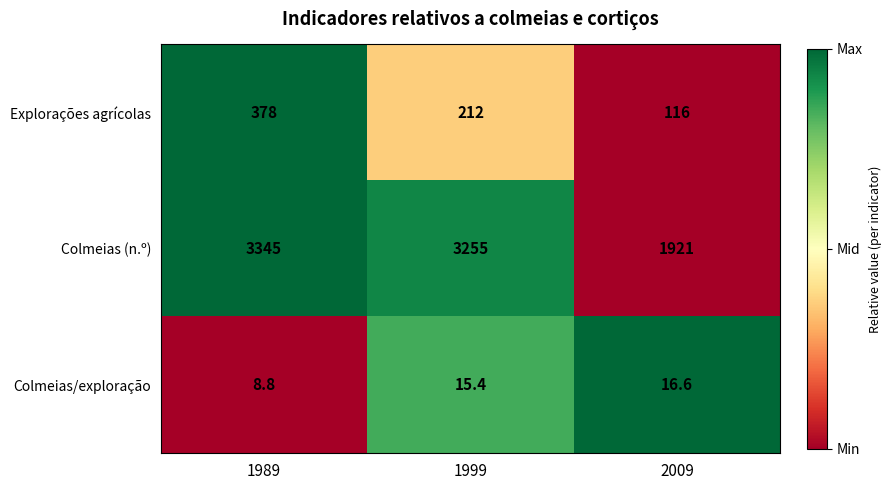

At which category is the sum across all series the highest?

1989